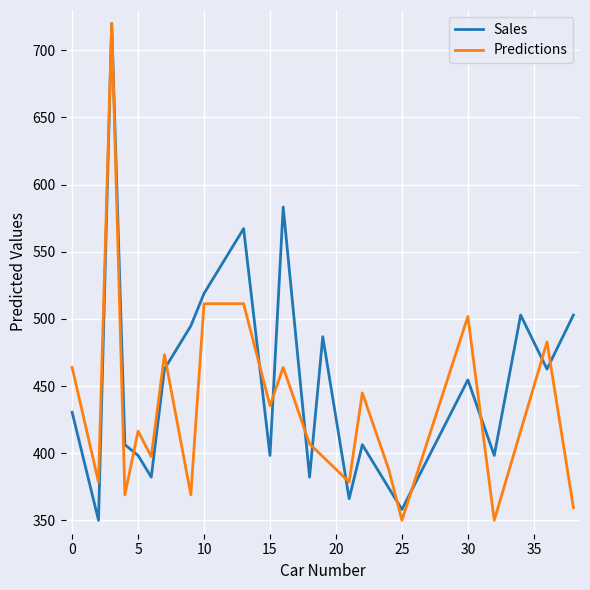

What is the minimum value for Sales?

350.0